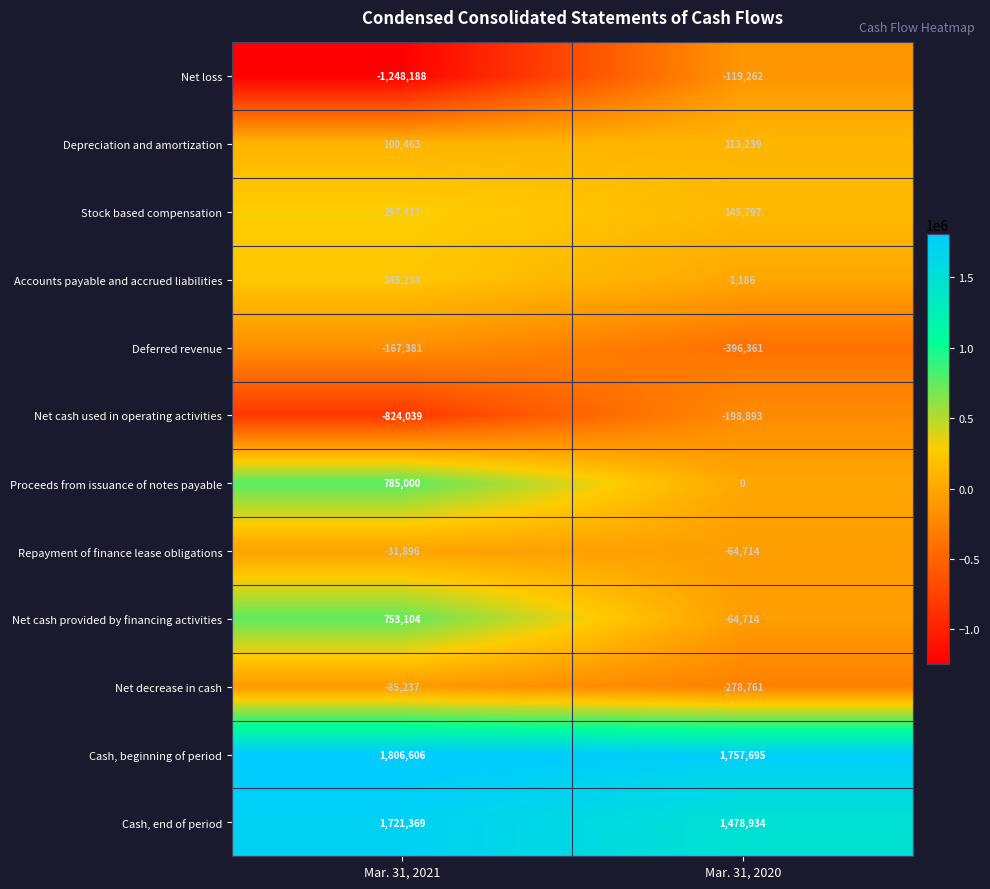

Which series has the largest range (max minus min)?

Net loss